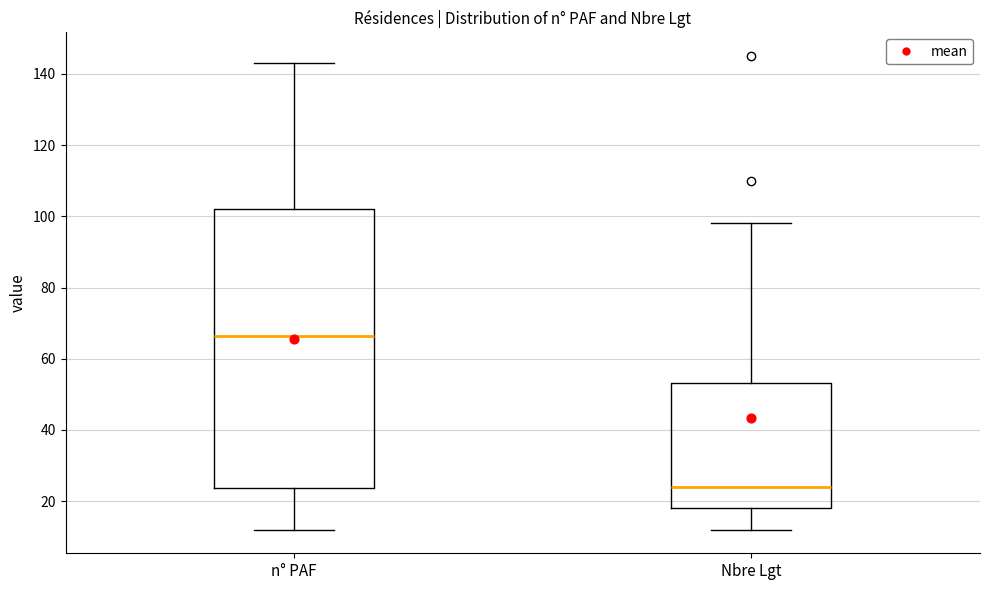

Reading left to right, transcribe this box plot: for each box, give where its median line is, the range the box spans, and where its two whiskers end, as read against the y-axis. The values are not printed on the chart, so give them approximately, as read against the axis.

n° PAF: median 66, box 24 to 102, whiskers 12 to 144
Nbre Lgt: median 24, box 18 to 54, whiskers 12 to 98